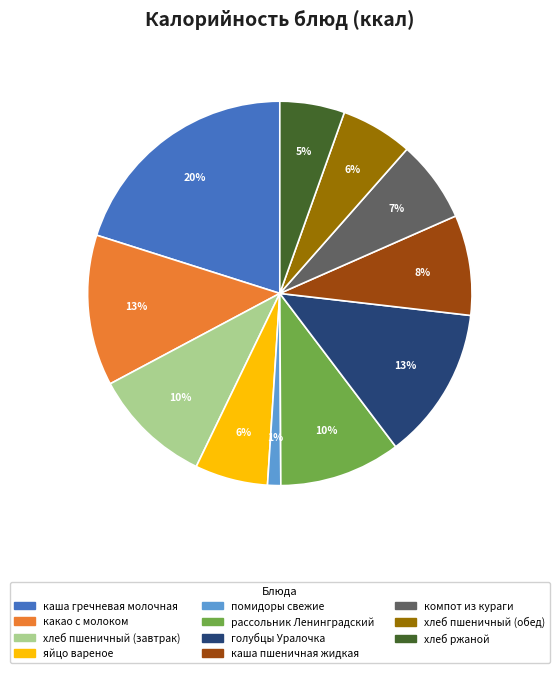

Is there a majority slice in this chart?

No